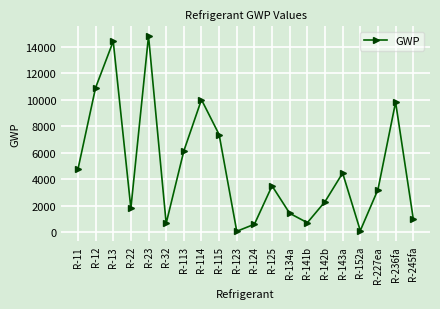

What is the sum of all values?

98140